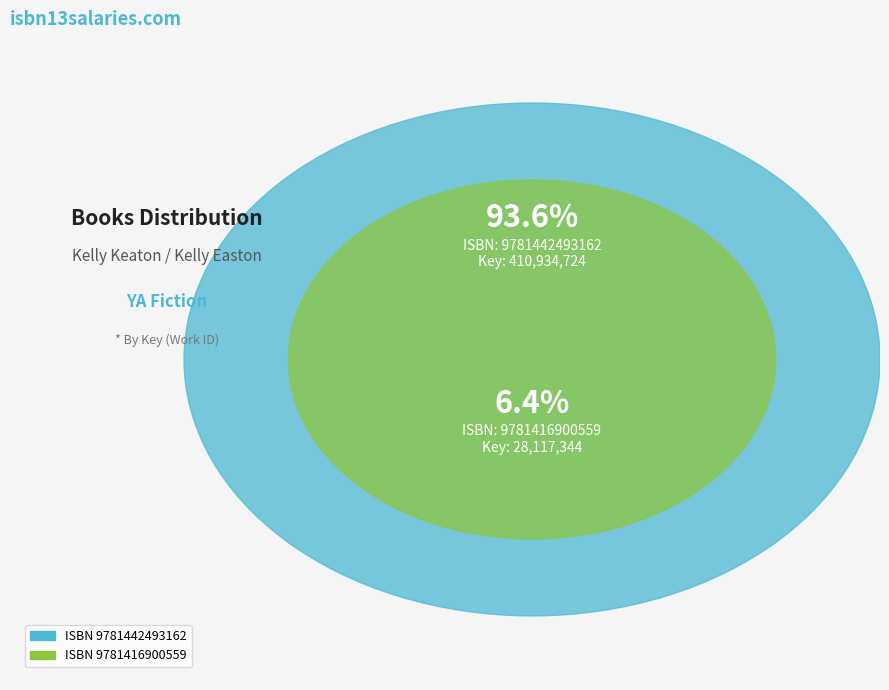

Combined, what portion of the pie is 9781442493162 and 9781416900559?

100.0%